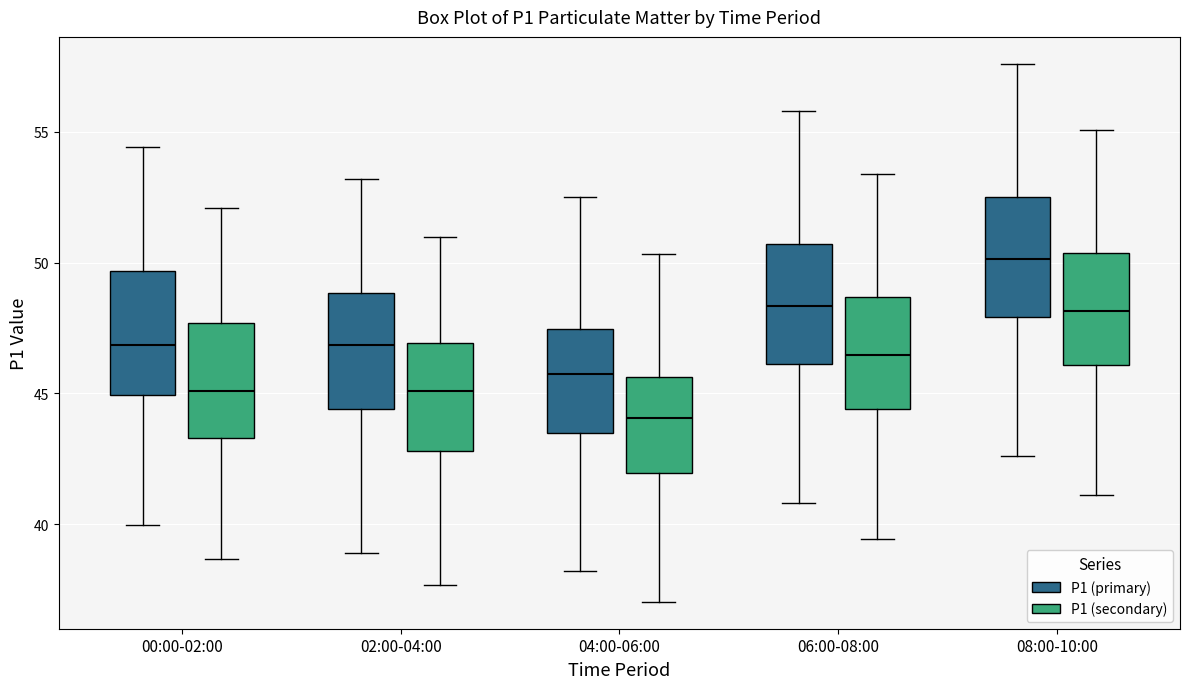

Reading left to right, transcribe this box plot: for each box, give where its median line is, the range the box spans, and where its two whiskers end, as read against the y-axis. The values are not printed on the chart, so give them approximately, as read against the axis.

00:00-02:00 (P1 (primary)): median 47.0, box 45.0 to 49.5, whiskers 40.0 to 54.5
00:00-02:00 (P1 (secondary)): median 45.0, box 43.5 to 47.5, whiskers 38.5 to 52.0
02:00-04:00 (P1 (primary)): median 47.0, box 44.5 to 49.0, whiskers 39.0 to 53.0
02:00-04:00 (P1 (secondary)): median 45.0, box 43.0 to 47.0, whiskers 37.5 to 51.0
04:00-06:00 (P1 (primary)): median 46.0, box 43.5 to 47.5, whiskers 38.0 to 52.5
04:00-06:00 (P1 (secondary)): median 44.0, box 42.0 to 45.5, whiskers 37.0 to 50.5
06:00-08:00 (P1 (primary)): median 48.5, box 46.0 to 50.5, whiskers 41.0 to 56.0
06:00-08:00 (P1 (secondary)): median 46.5, box 44.5 to 48.5, whiskers 39.5 to 53.5
08:00-10:00 (P1 (primary)): median 50.0, box 48.0 to 52.5, whiskers 42.5 to 57.5
08:00-10:00 (P1 (secondary)): median 48.0, box 46.0 to 50.5, whiskers 41.0 to 55.0